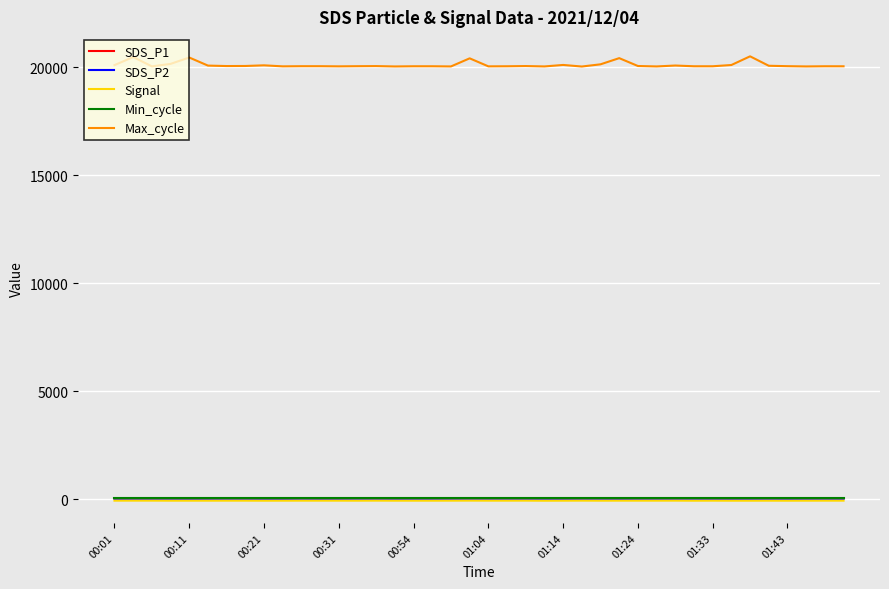

Which series has the largest total across all categories?

Max_cycle